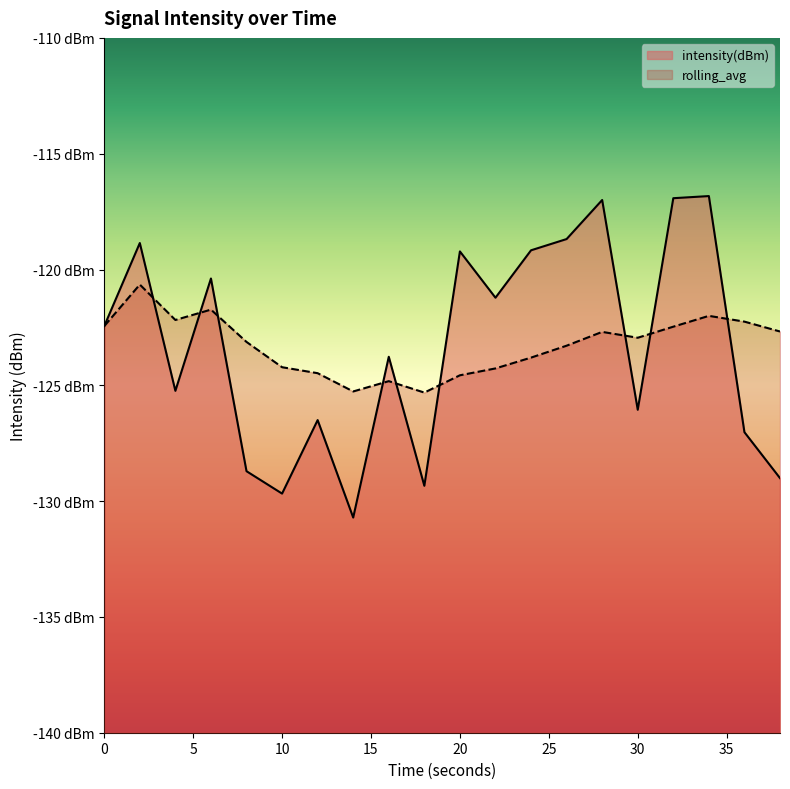

Which series ends up on top after the final intersection of rolling_avg and intensity(dBm)?

rolling_avg